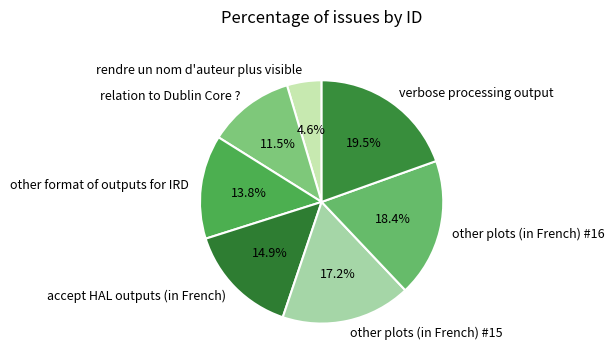

True or false: other plots (in French) #15 accounts for 5% of the total.

False